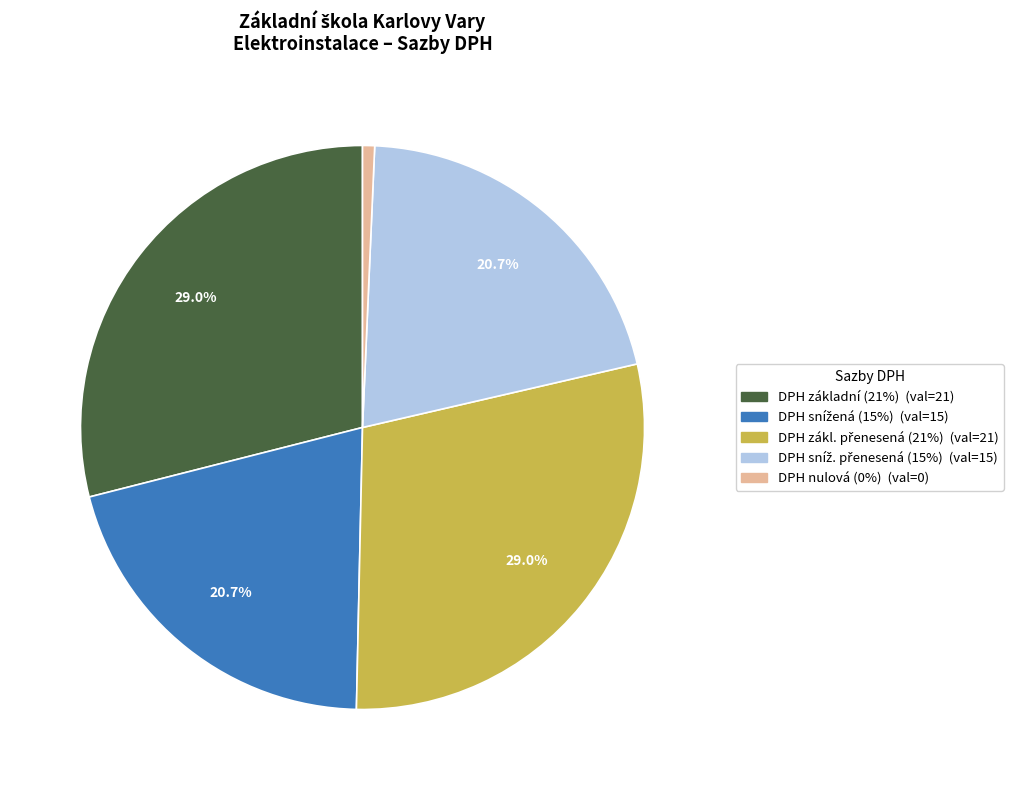

What percentage is NOT represented by DPH základní (21%)?

71.0%